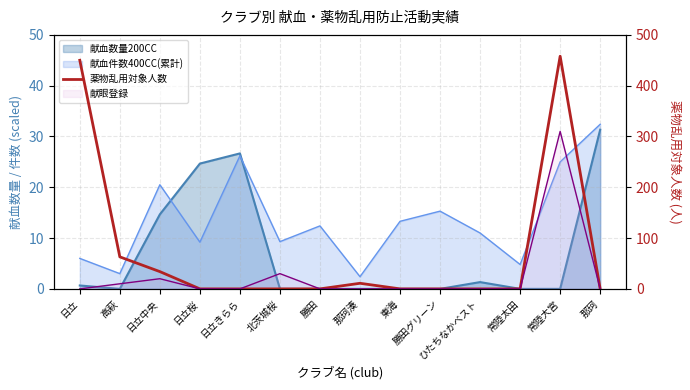

True or false: there are more than 1 points higher than both neighbors.

True